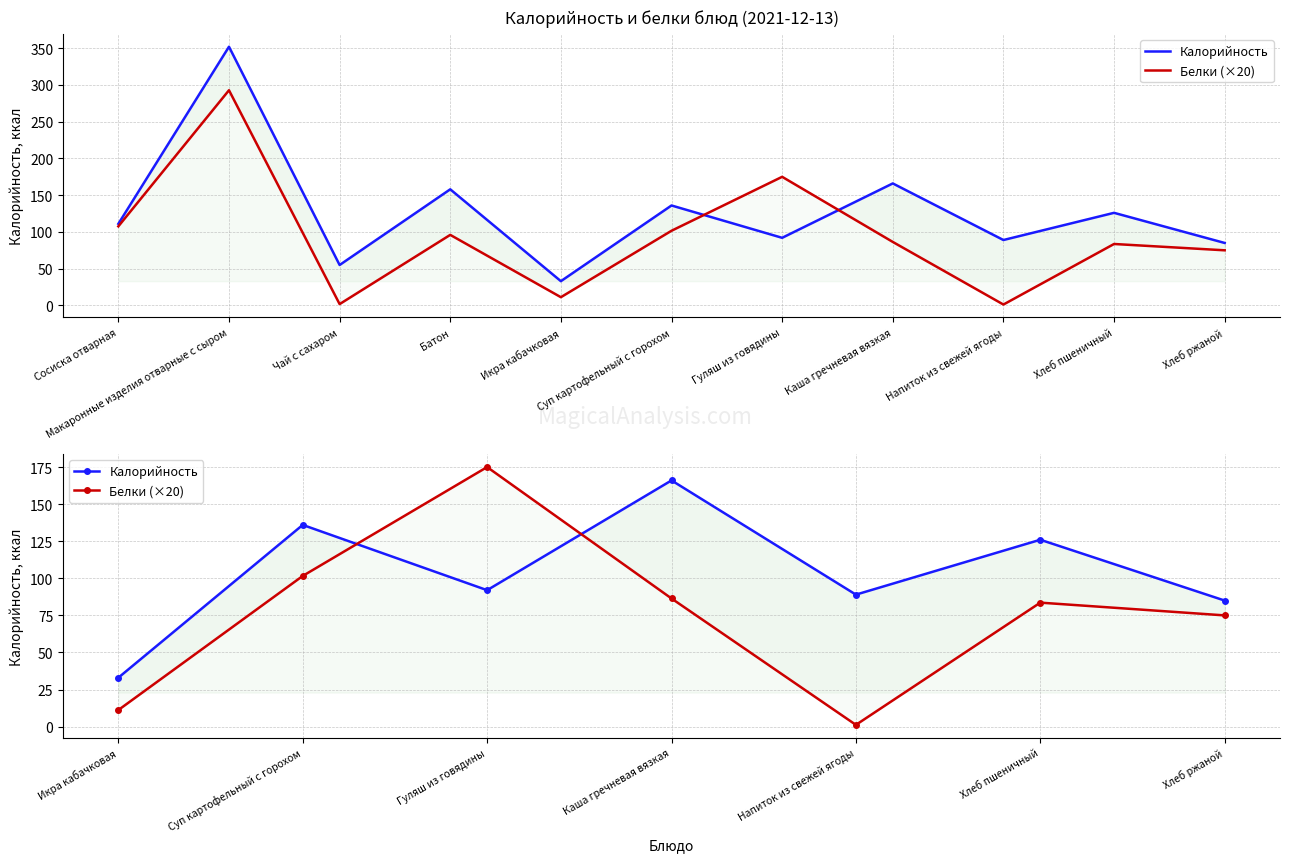

How many lines are shown in the chart?

2